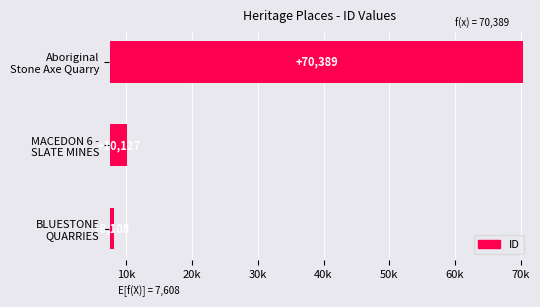

What is the change in value from BLUESTONE QUARRIES to MACEDON 6 - SLATE MINES?

+2019